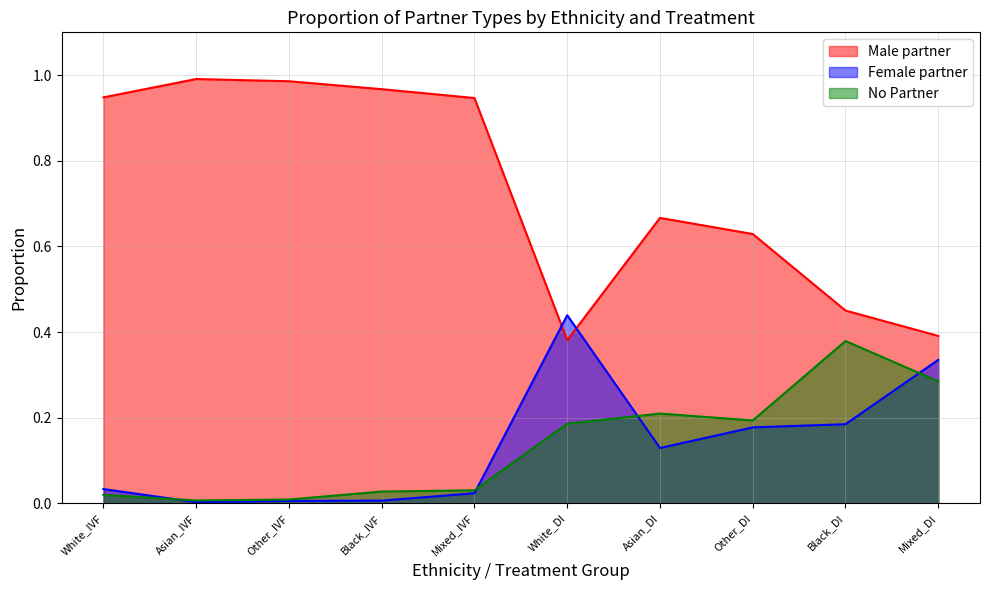

What value does the Female partner series have at Black_DI?

0.2